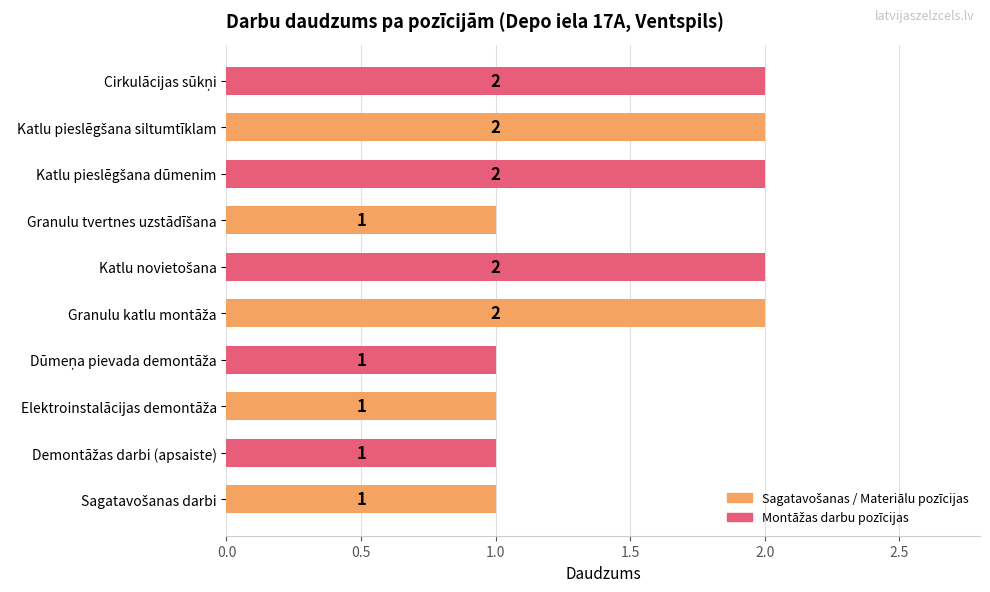

What is the smallest value displayed?

1